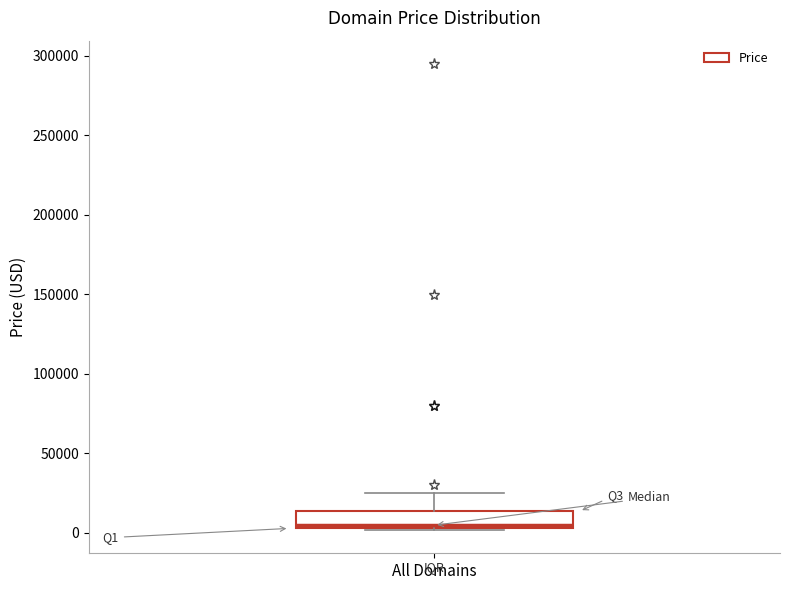

Read this box plot against the y-axis: the position of the median line, the range covered by the box, and the ends of both whiskers. The values are not printed on the chart, so give them approximately, as read against the axis.

median 5000 (just above the box's lower edge), box 5000 to 15000, whiskers 0 to 25000